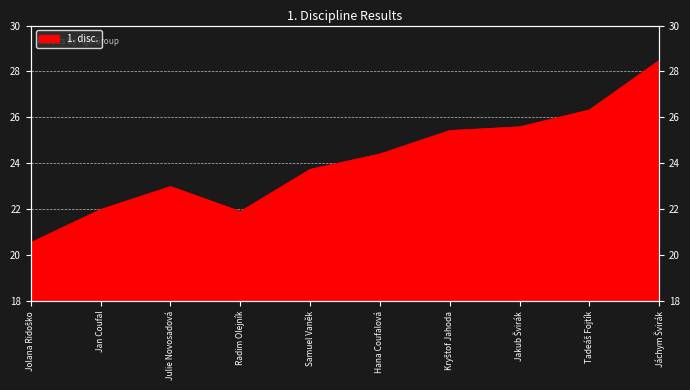

What is the value of the 4th point from the left?

21.9